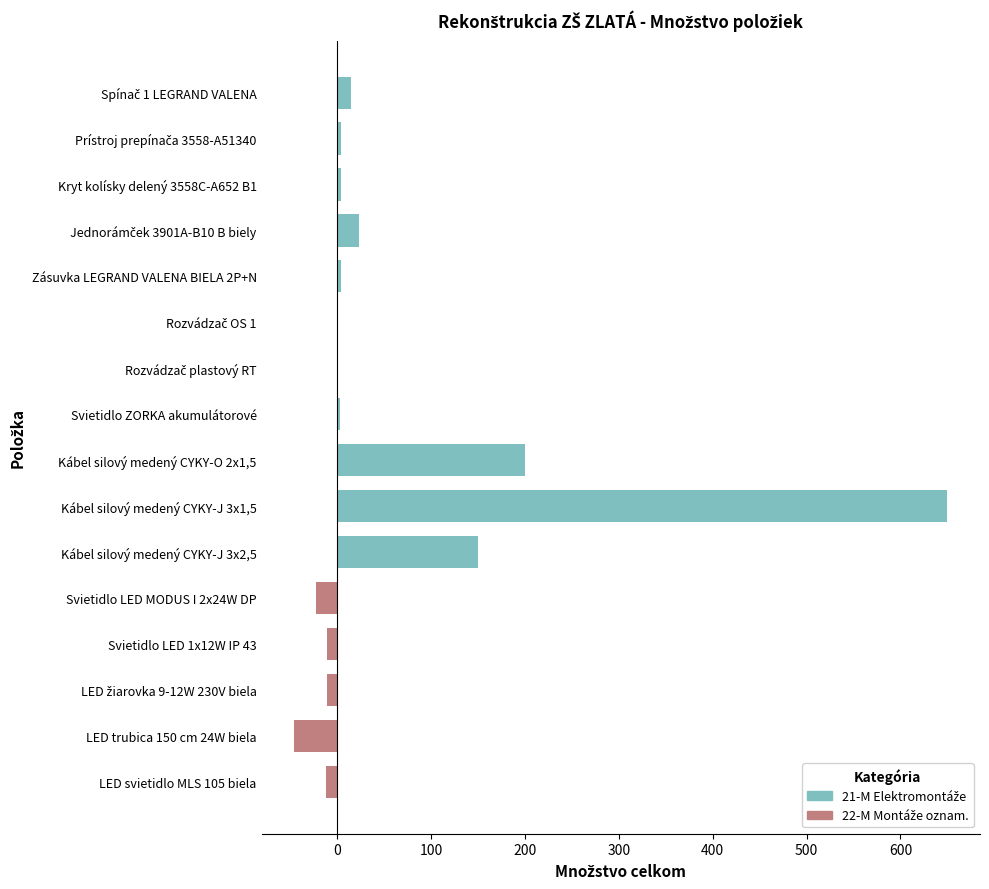

Count the number of categories in the chart.

16